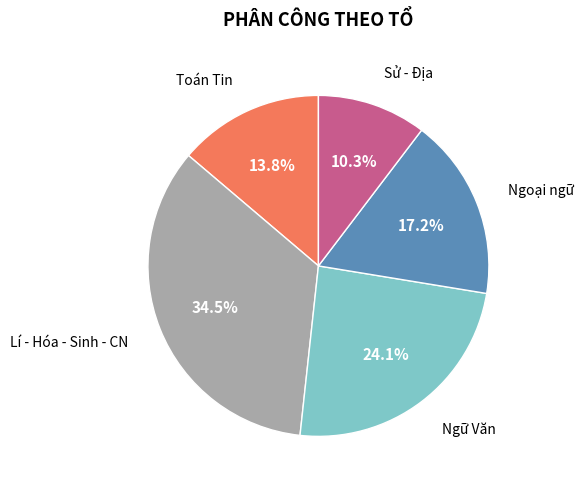

To the nearest percent, what is the average slice percentage?

20%